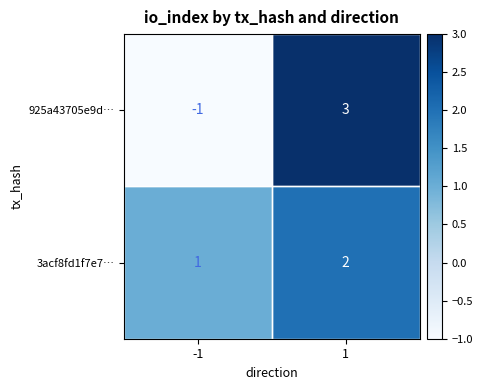

Which series has the widest spread of values?

925a43705e9d…